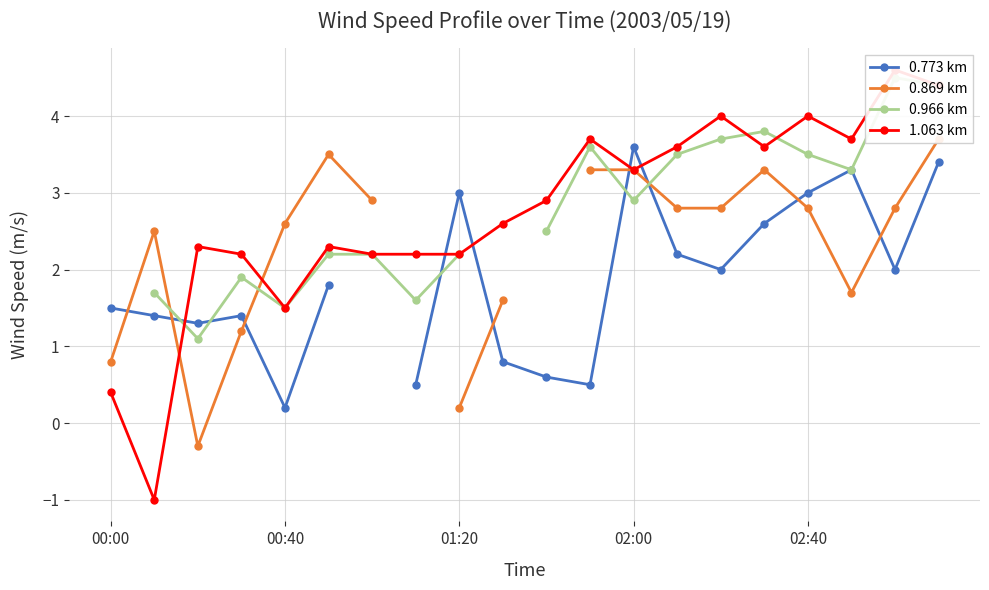

Read the 0.869 km value at 02:00.

3.3